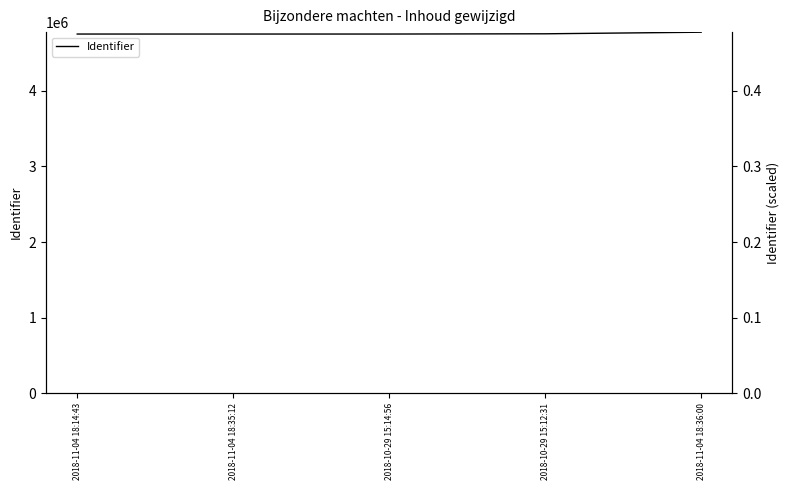

How many lines are shown in the chart?

1